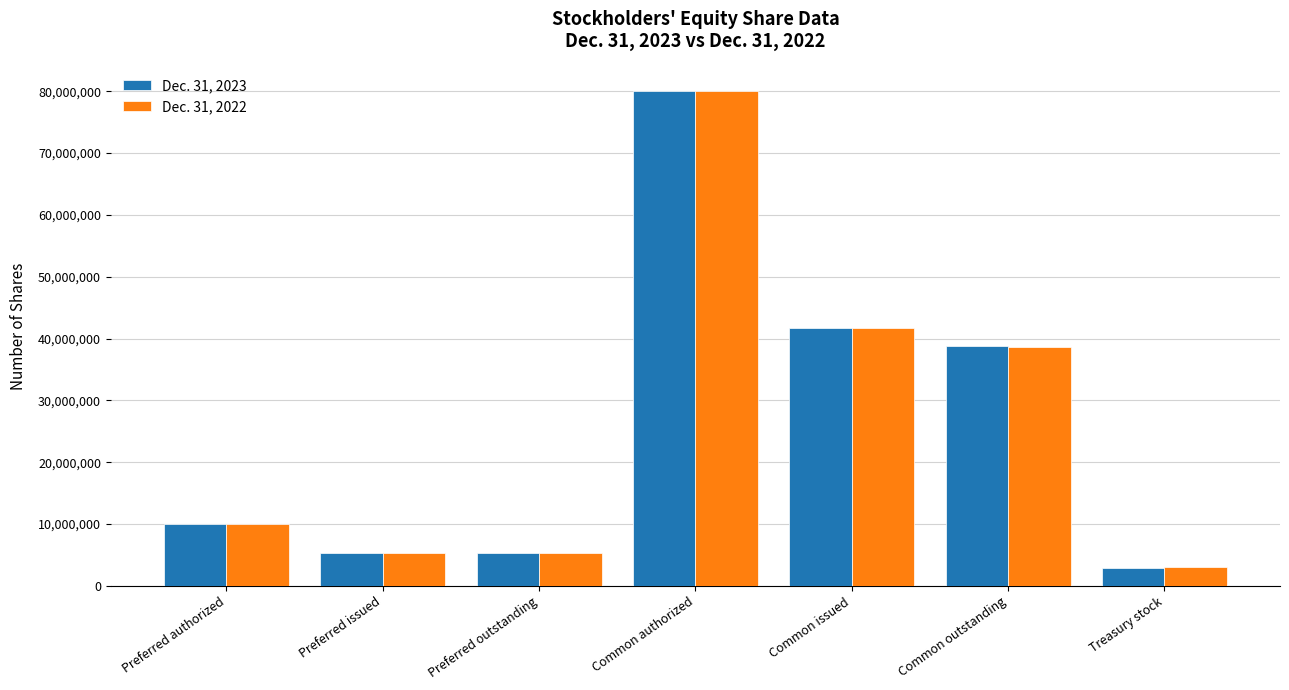

How many data points in Dec. 31, 2022 are less than 10000000?

3